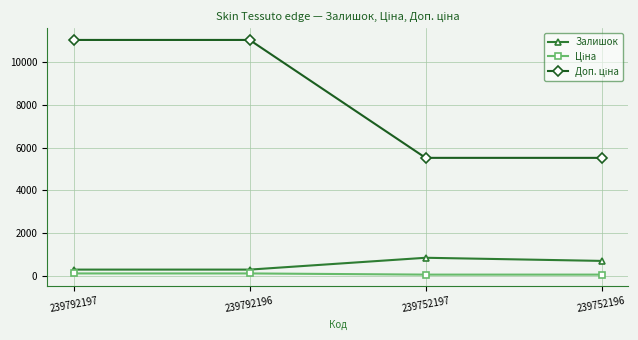

Count the number of data series in this chart.

3